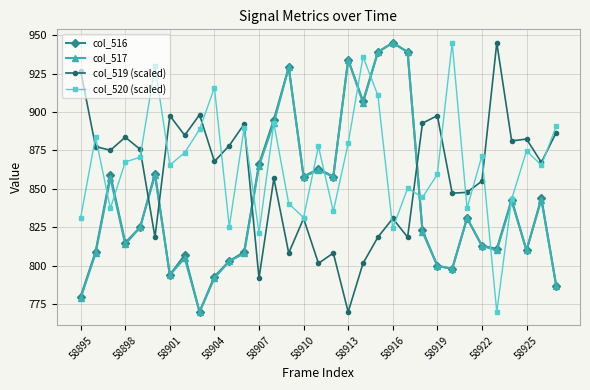

What is the maximum value shown in the chart?

945.0